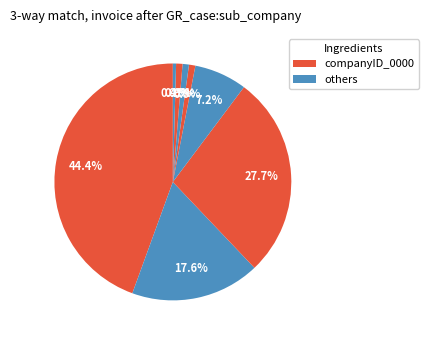

Count the number of slices in the pie.

8